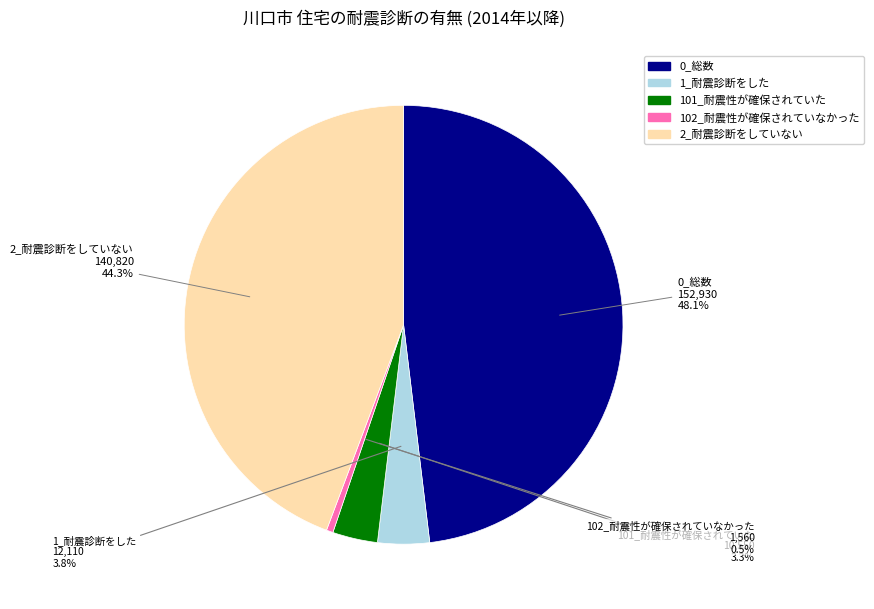

The 2_耐震診断をしていない slice represents 32% of the pie. True or false?

False